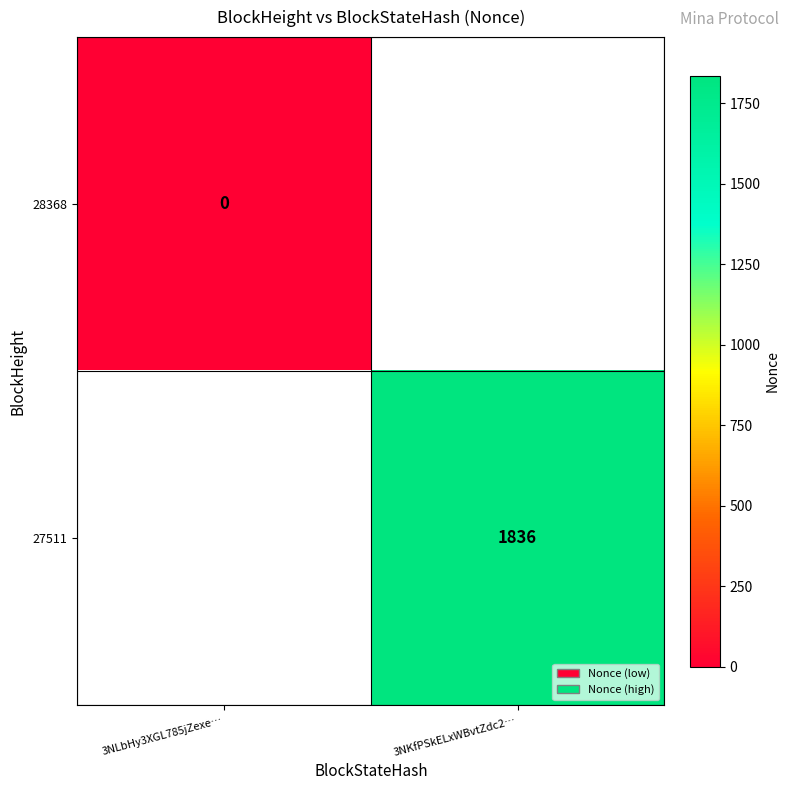

Is the value of 28368 at 3NLbHy3XGL785jZexe… greater than the value of 27511 at 3NKfPSkELxWBvtZdc2…?

No